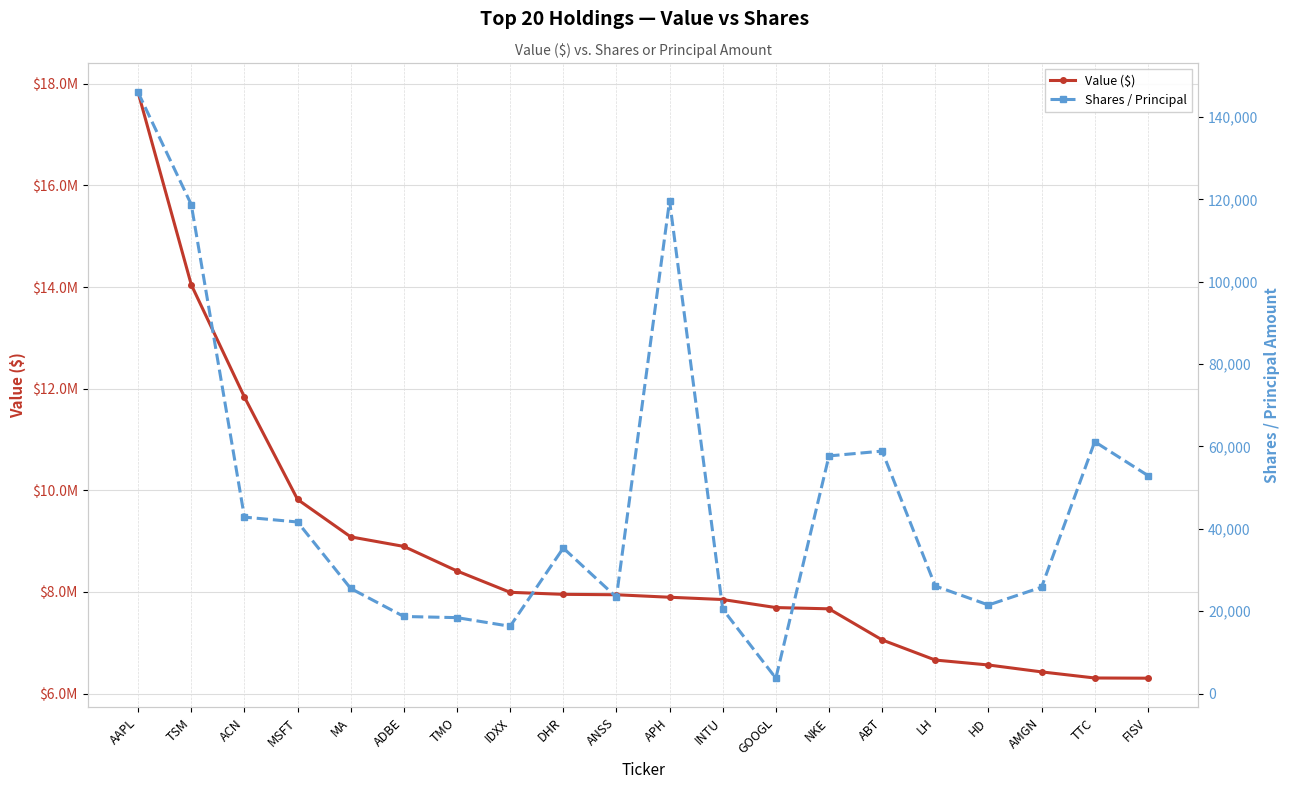

How many categories are shown in the chart?

20